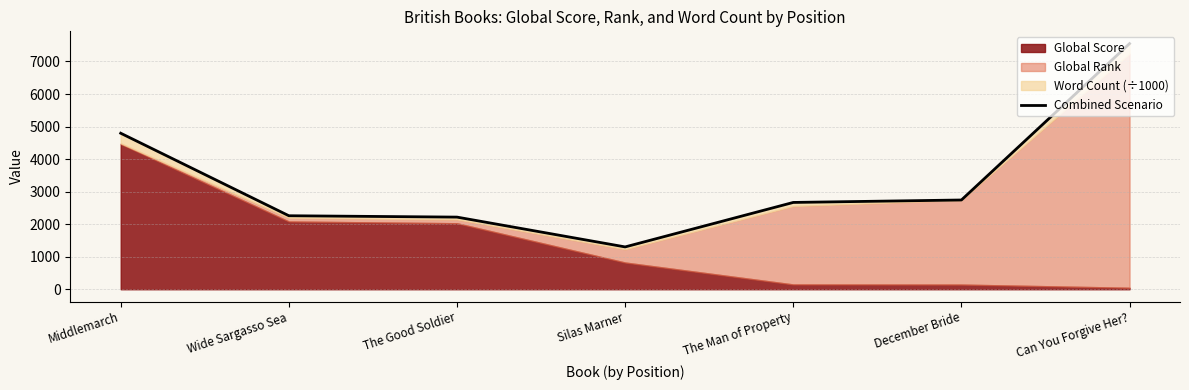

Where is the data nearest to the value 4425?

Middlemarch